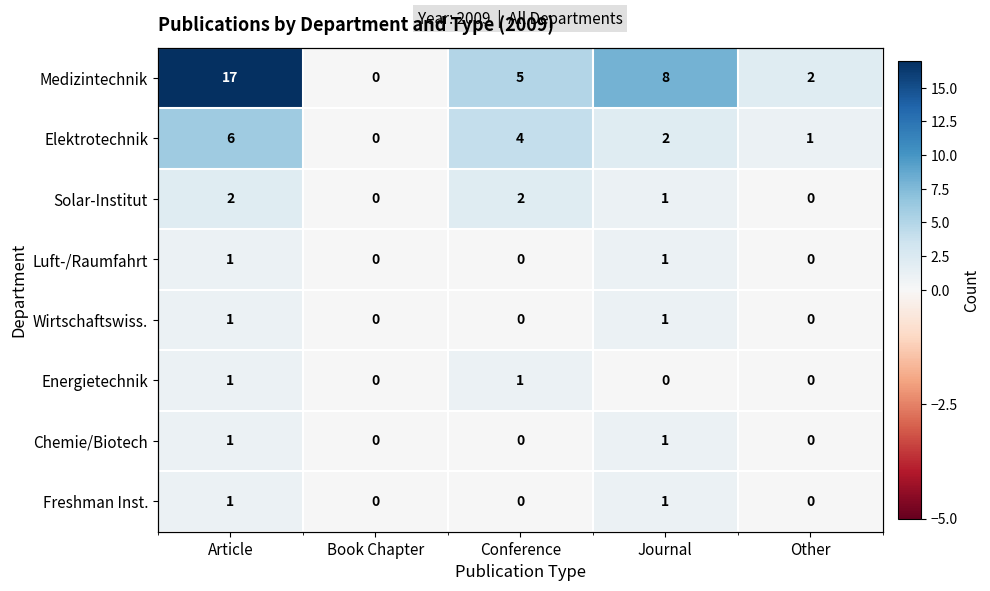

At which category is the sum across all series the highest?

Article